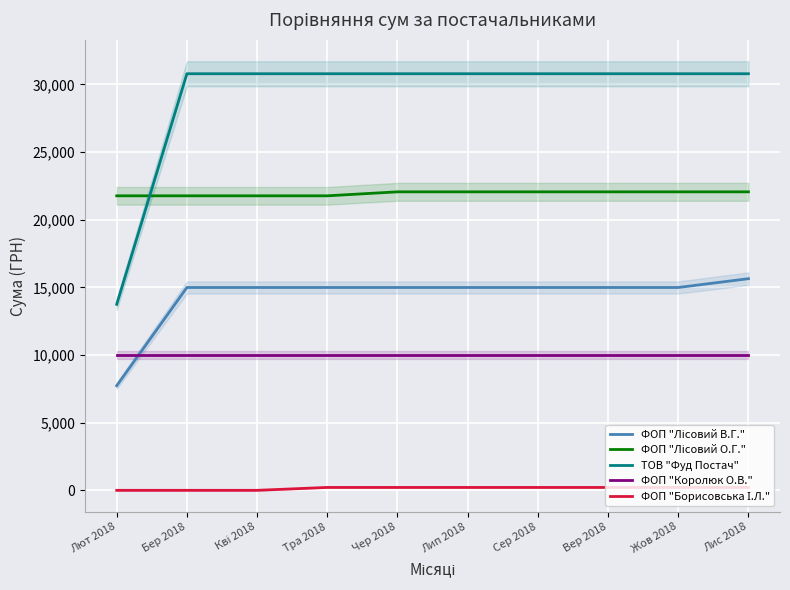

Reading left to right, extract all data points from this chart.

ФОП "Лісовий В.Г.": 7728.5	14987.0	14987.0	14987.0	14987.0	14987.0	14987.0	14987.0	14987.0	15637.0
ФОП "Лісовий О.Г.": 21760.2	21760.2	21760.2	21760.2	22054.5	22054.5	22054.5	22054.5	22054.5	22054.5
ТОВ "Фуд Постач": 13744.9	30779.8	30779.8	30779.8	30779.8	30779.8	30779.8	30779.8	30779.8	30779.8
ФОП "Королюк О.В.": 9978.1	9978.1	9978.1	9978.1	9978.1	9978.1	9978.1	9978.1	9978.1	9978.1
ФОП "Борисовська І.Л.": 0.0	0.0	0.0	213.6	213.6	213.6	213.6	213.6	213.6	213.6